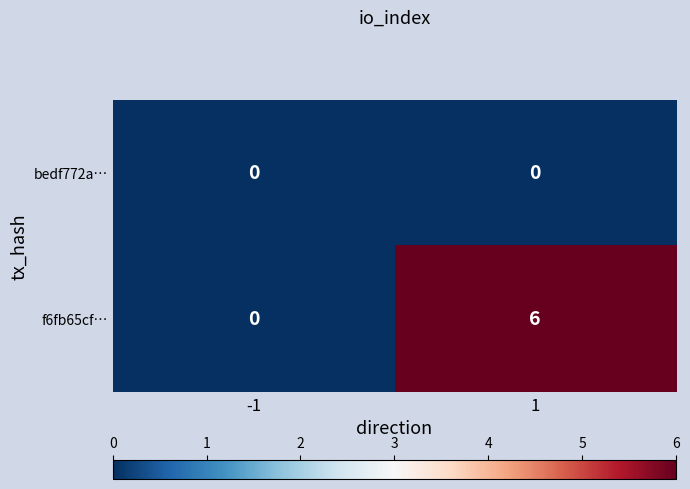

Reading left to right, extract all data points from this chart.

bedf772a…: 0	0
f6fb65cf…: 0	6